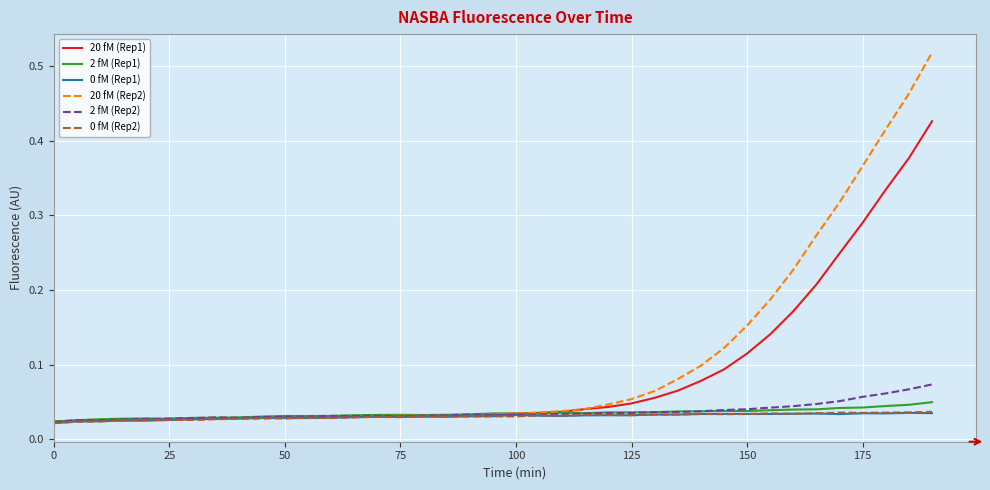

Which series has the widest spread of values?

20 fM (Rep2)